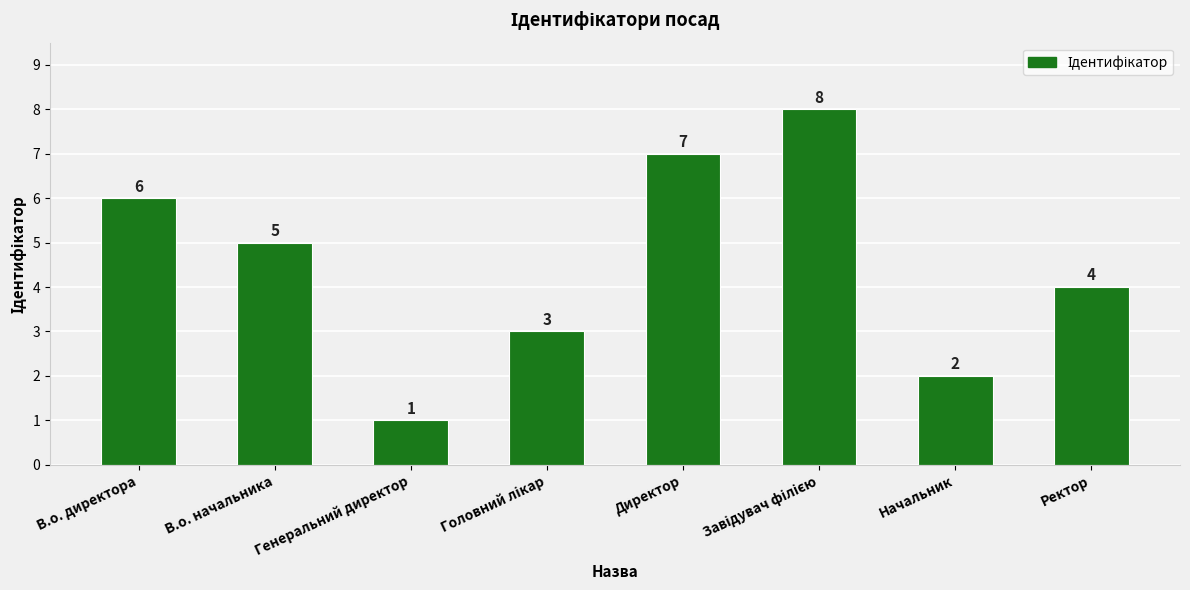

Which label corresponds to the smallest value in the chart?

Генеральний директор